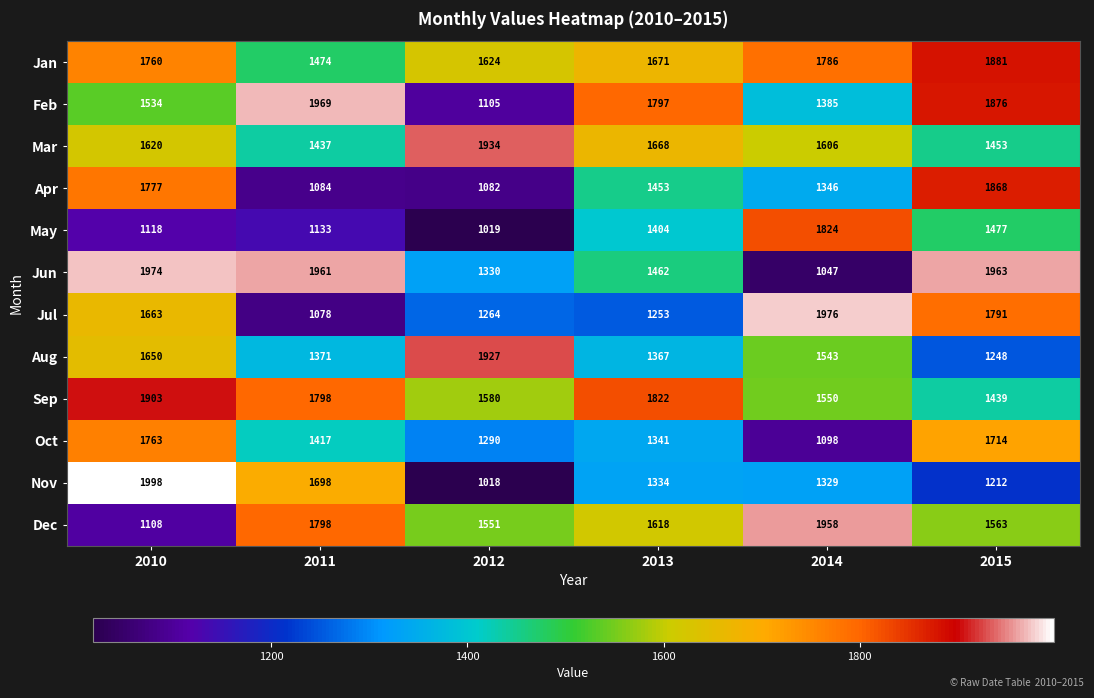

Read the Mar value at 2014.

1606